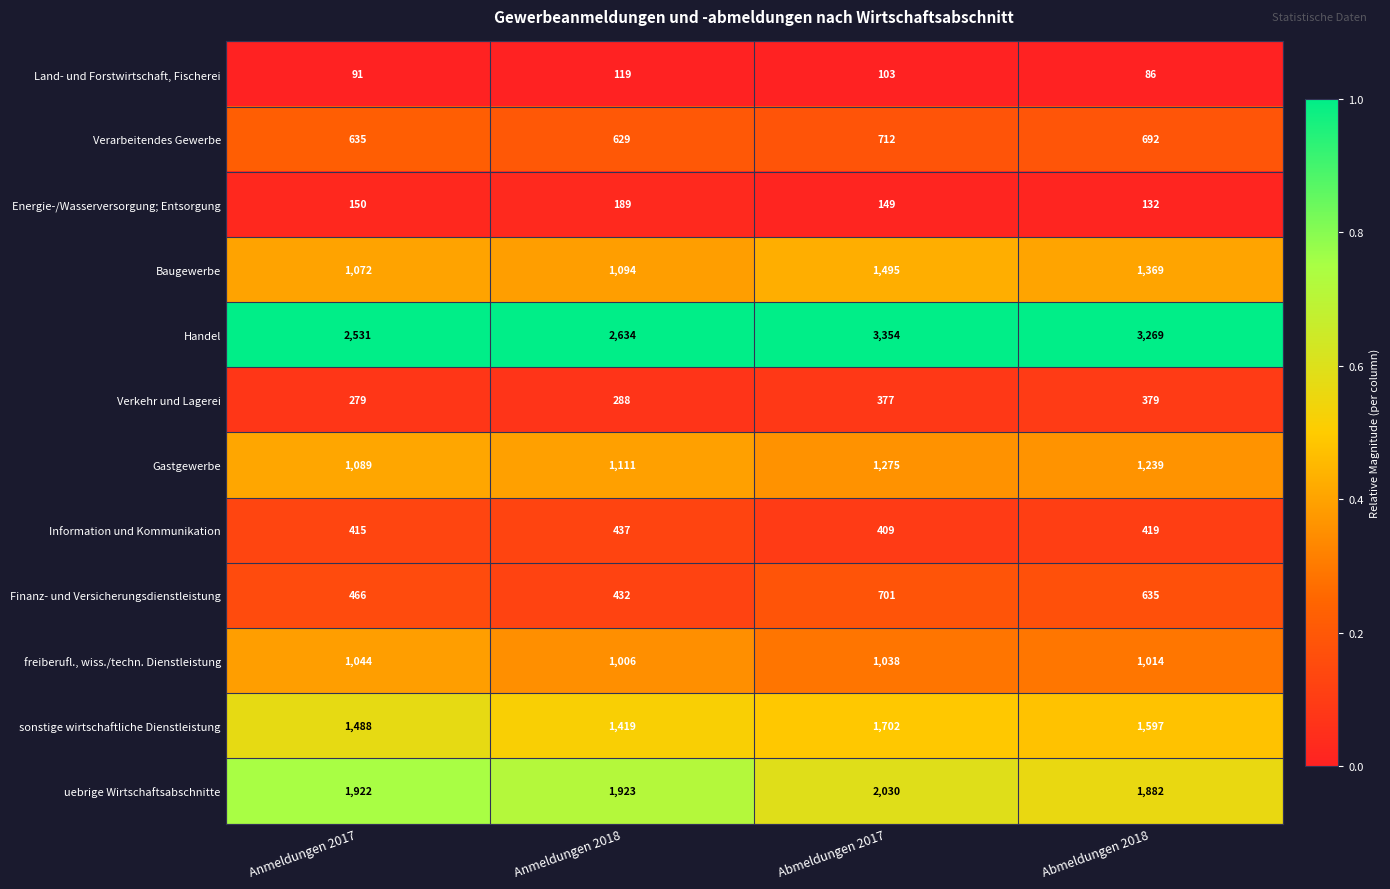

Is it true that freiberufl., wiss./techn. Dienstleistung equals 703 at Anmeldungen 2017?

False